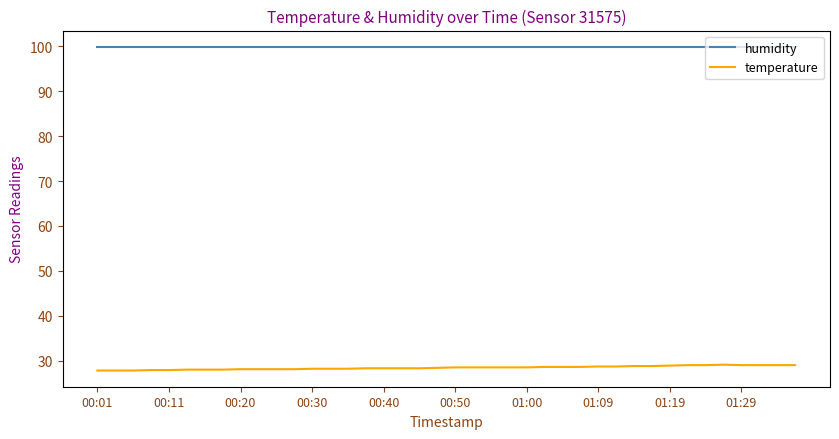

Rank the series by their maximum value, from highest to lowest.

humidity, temperature